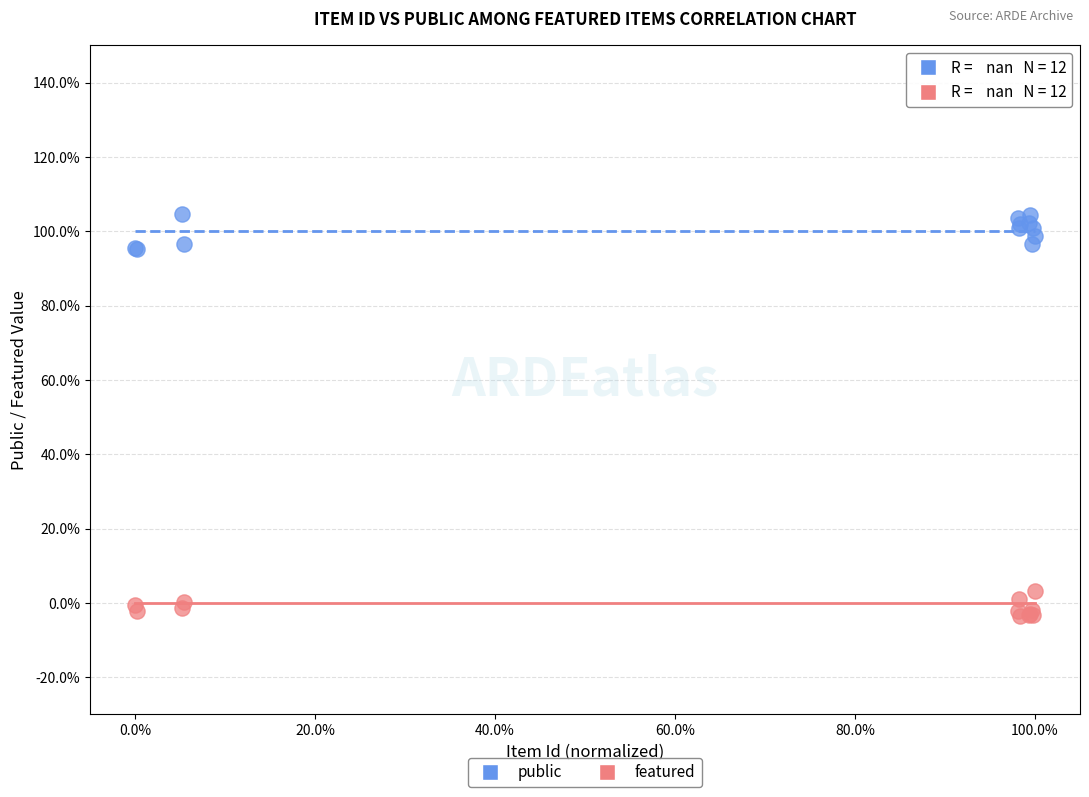

Which series reaches the maximum Y coordinate?

public